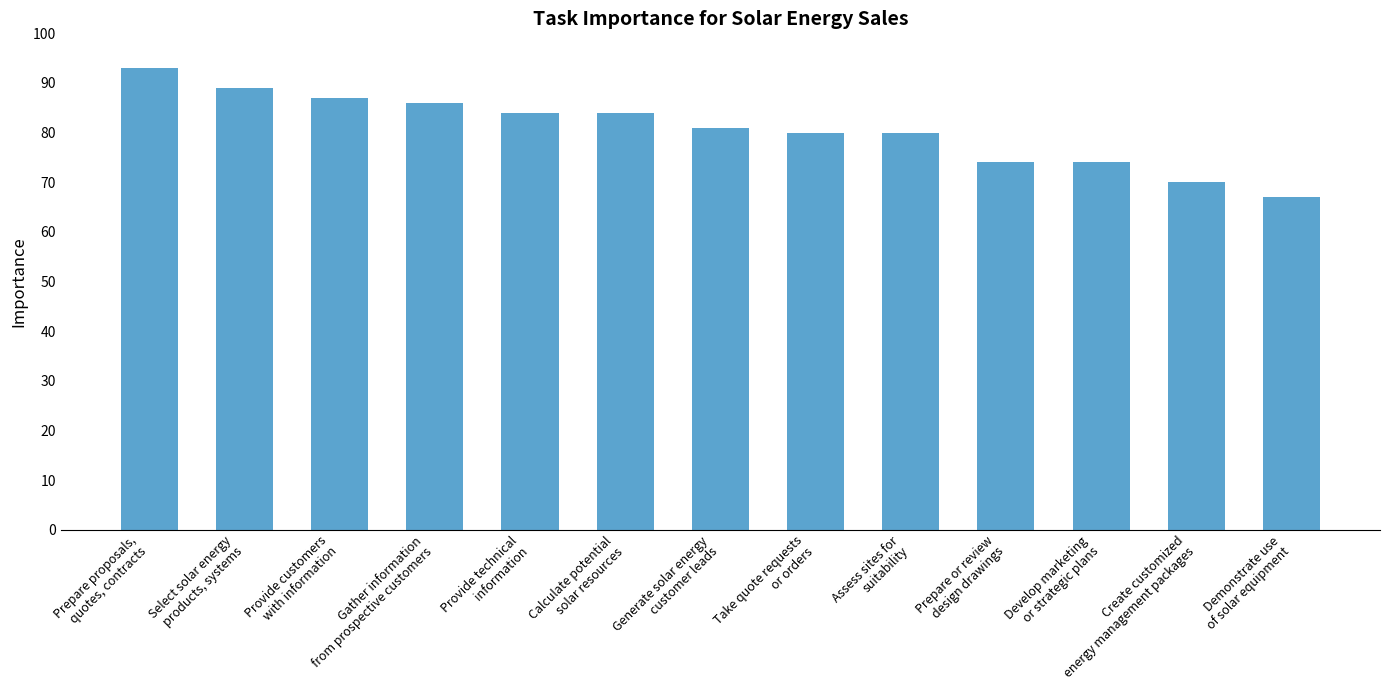

What is the value of the 5th bar from the left?

84